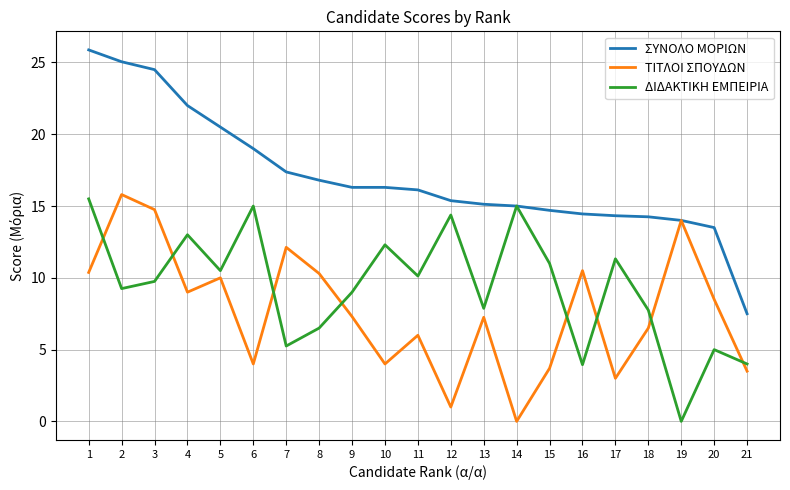

How many lines are shown in the chart?

3